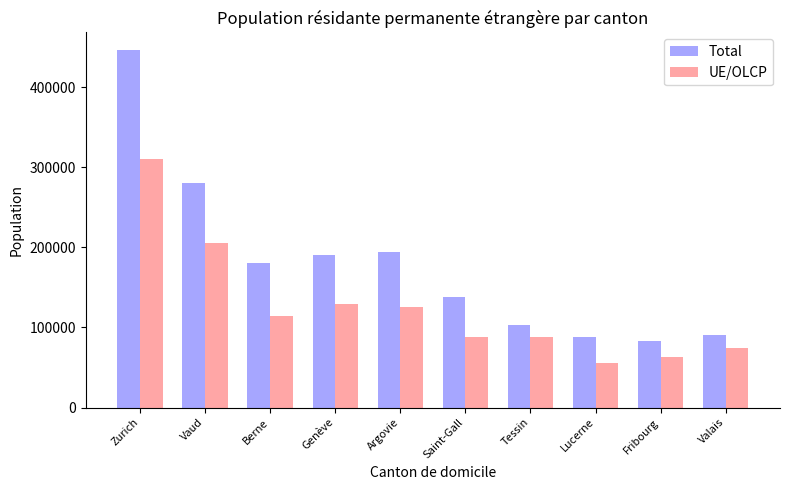

What is the greatest value displayed?

446387